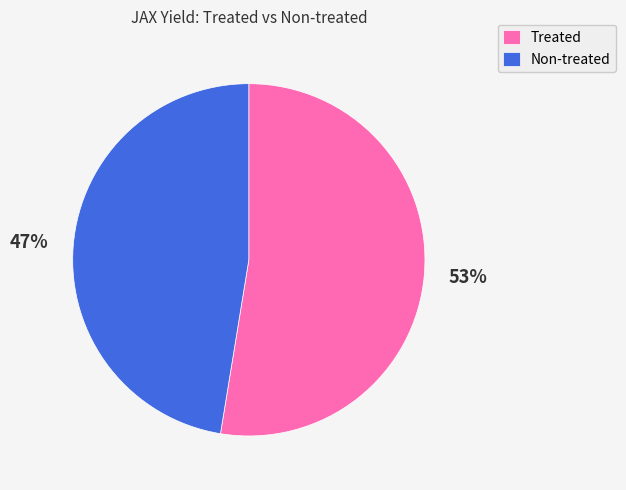

To the nearest percent, what portion does Non-treated represent?

47%